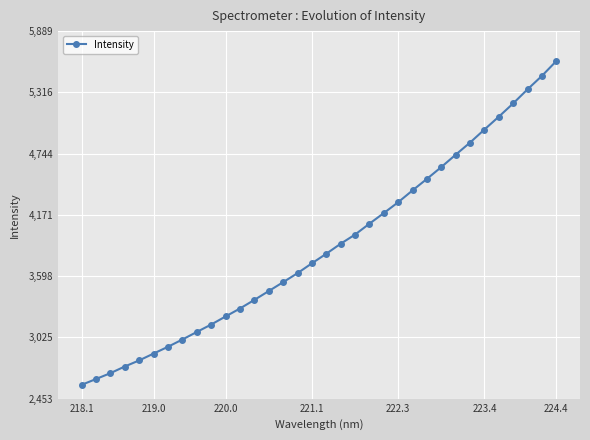

What is the minimum value shown in the chart?

2581.7